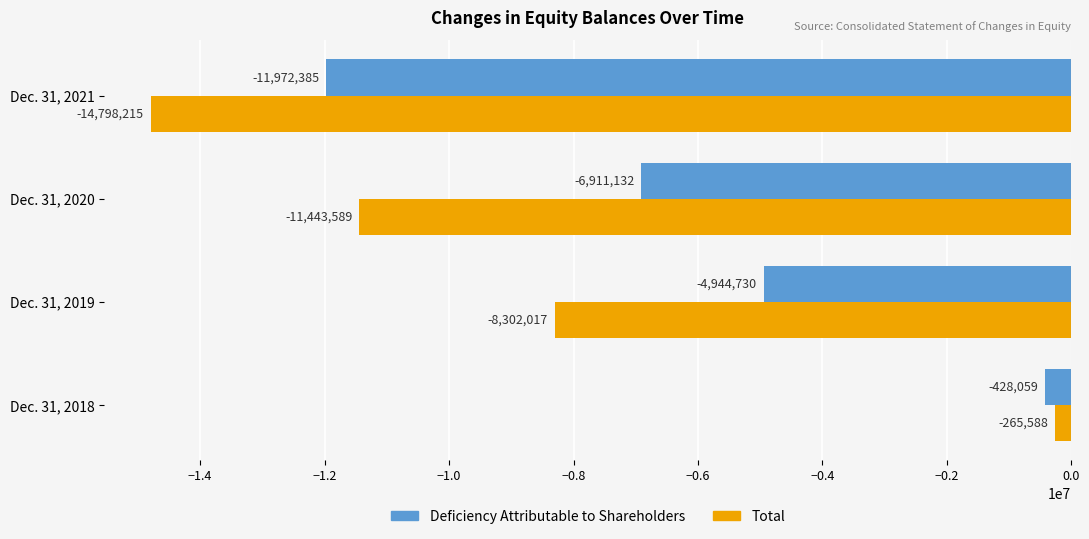

What is the difference between the maximum and minimum values in the Deficiency Attributable to Shareholders series?

11544326